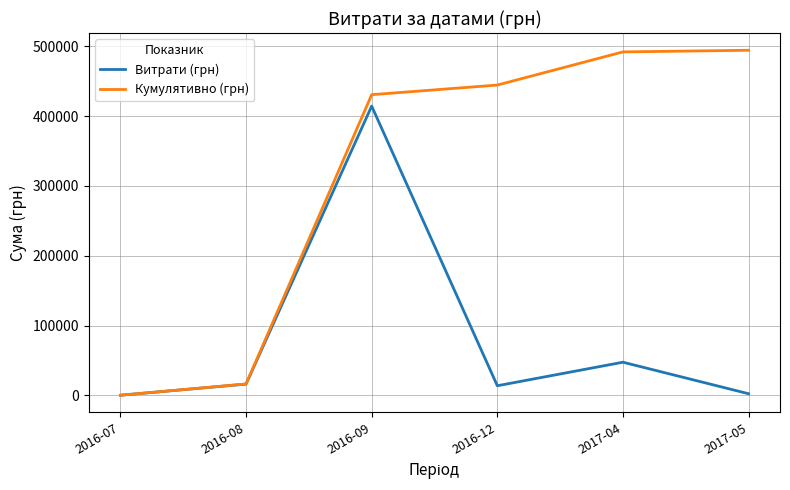

Which series has the largest range (max minus min)?

Кумулятивно (грн)